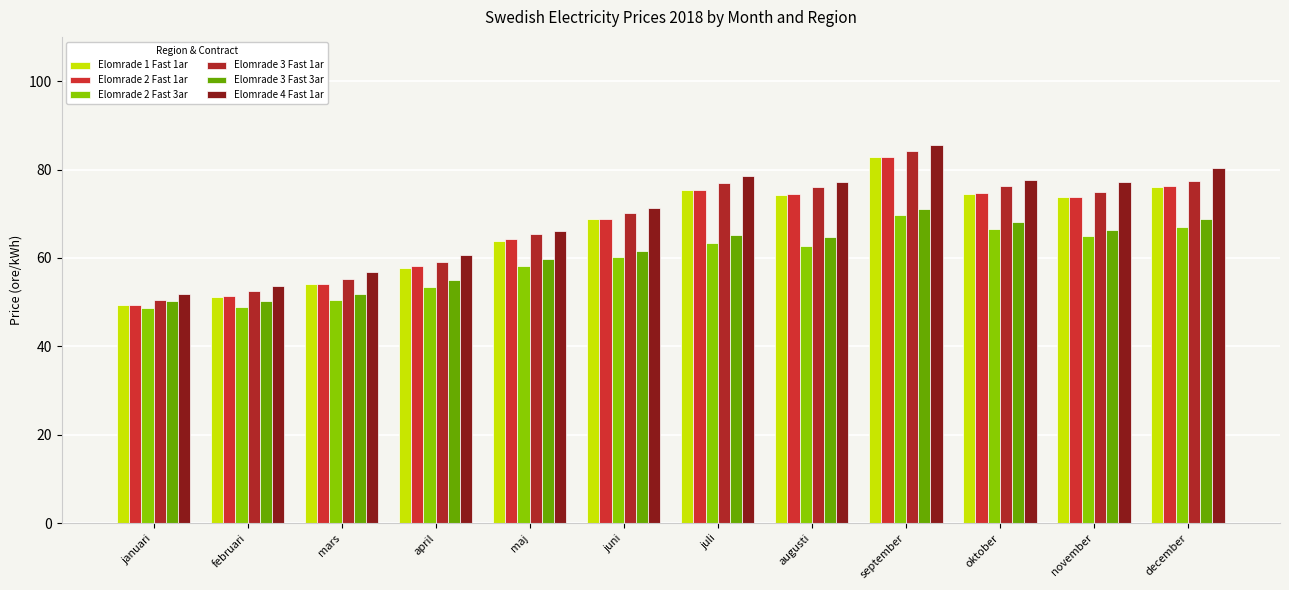

How many values in the Elomrade 2 Fast 3ar series are below 62?

6